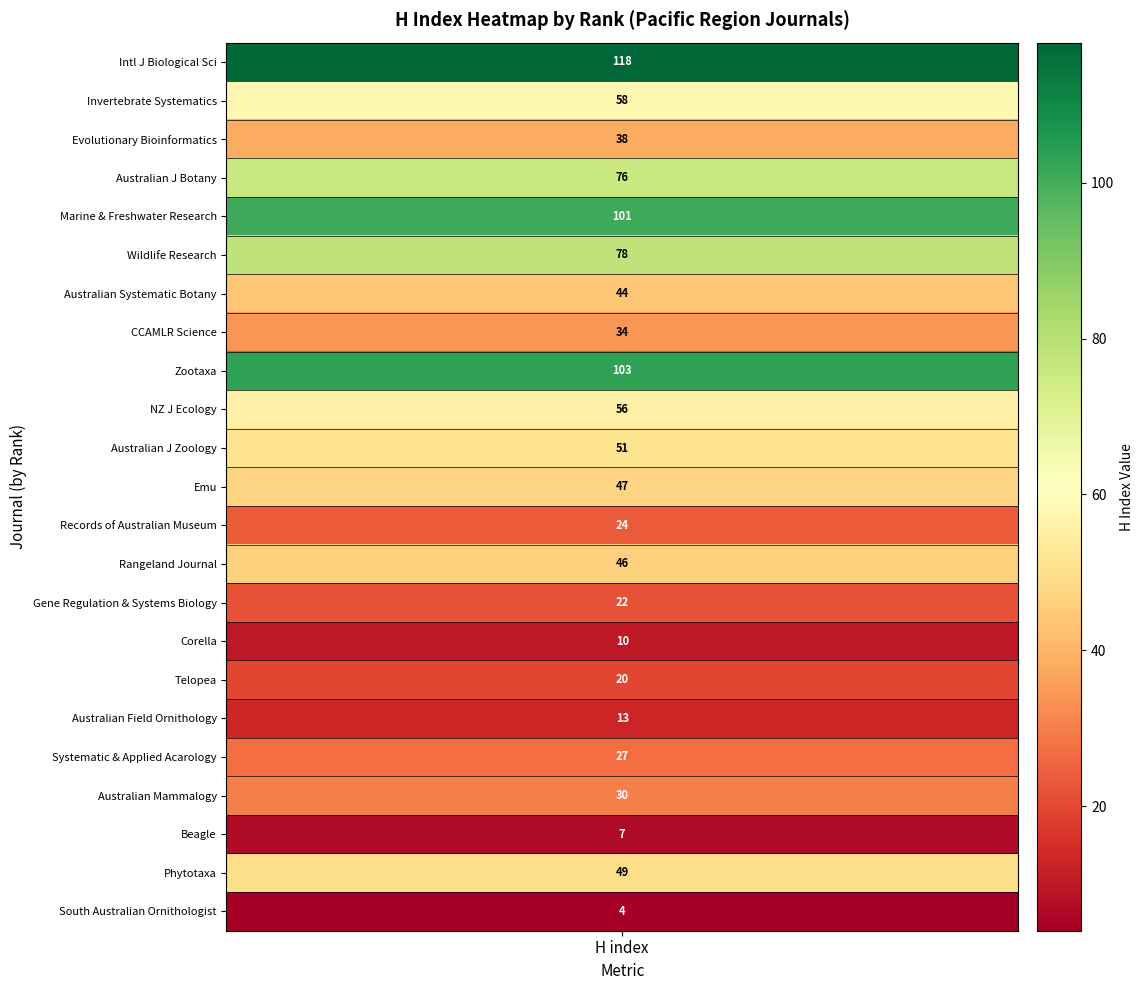

What is the average value?

46